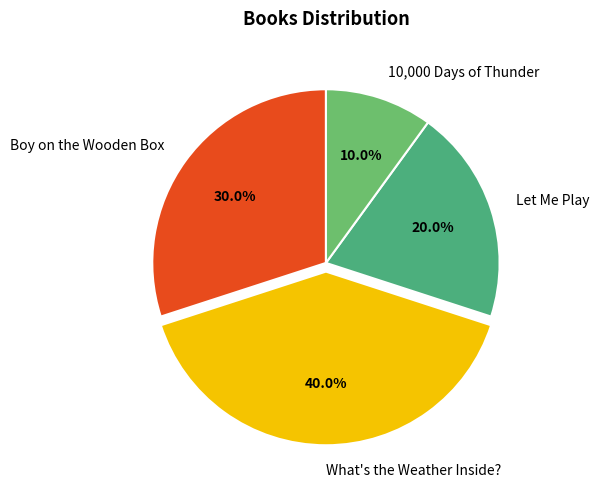

What percentage is the What's the Weather Inside? slice, to the nearest percent?

40%